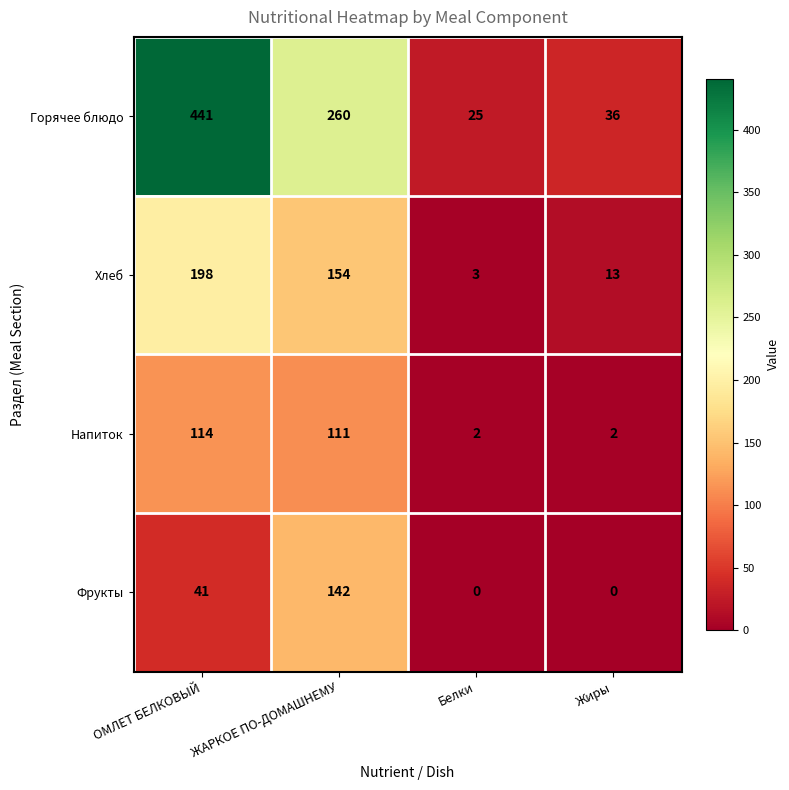

What is the difference between the highest and lowest values at Белки?

25